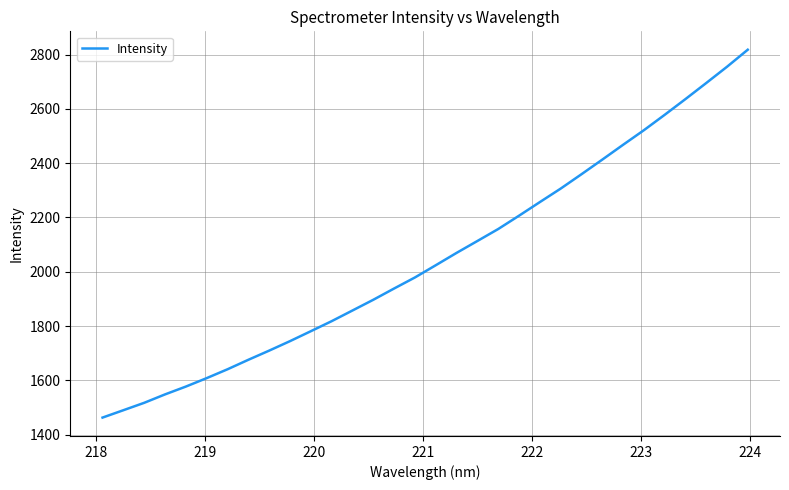

What is the smallest value displayed?

1463.1